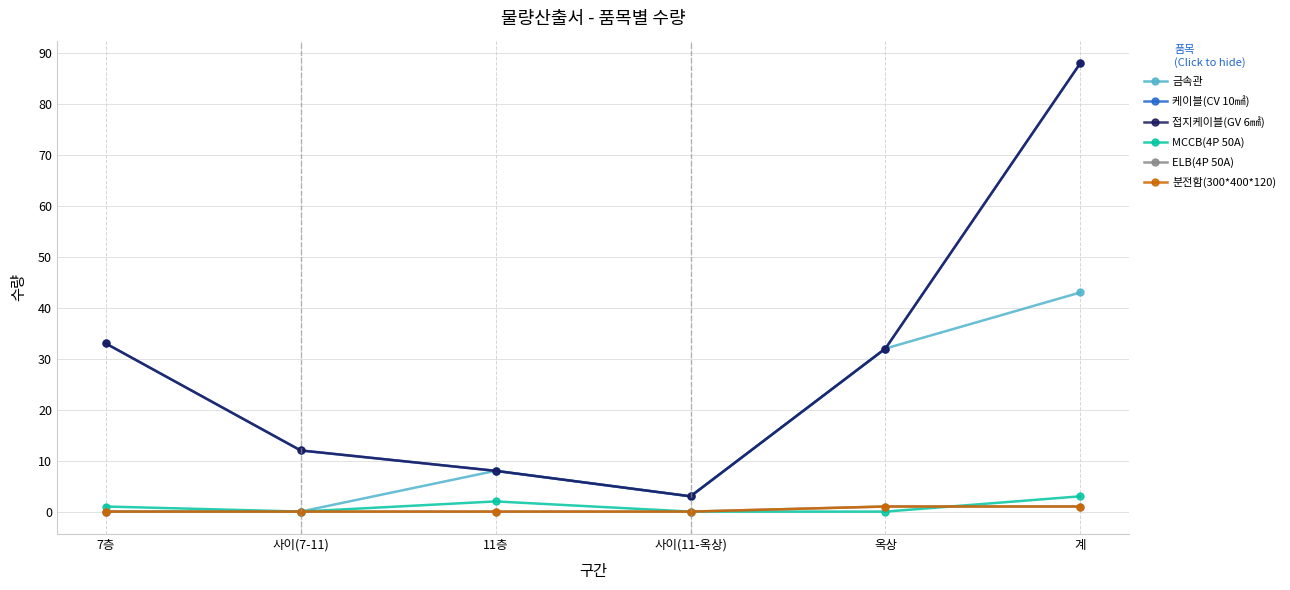

Reading left to right, what are all the values shown in this chart?

금속관: 0	0	8	3	32	43
케이블(CV 10㎟): 33	12	8	3	32	88
접지케이블(GV 6㎟): 33	12	8	3	32	88
MCCB(4P 50A): 1	0	2	0	0	3
ELB(4P 50A): 0	0	0	0	1	1
분전함(300*400*120): 0	0	0	0	1	1